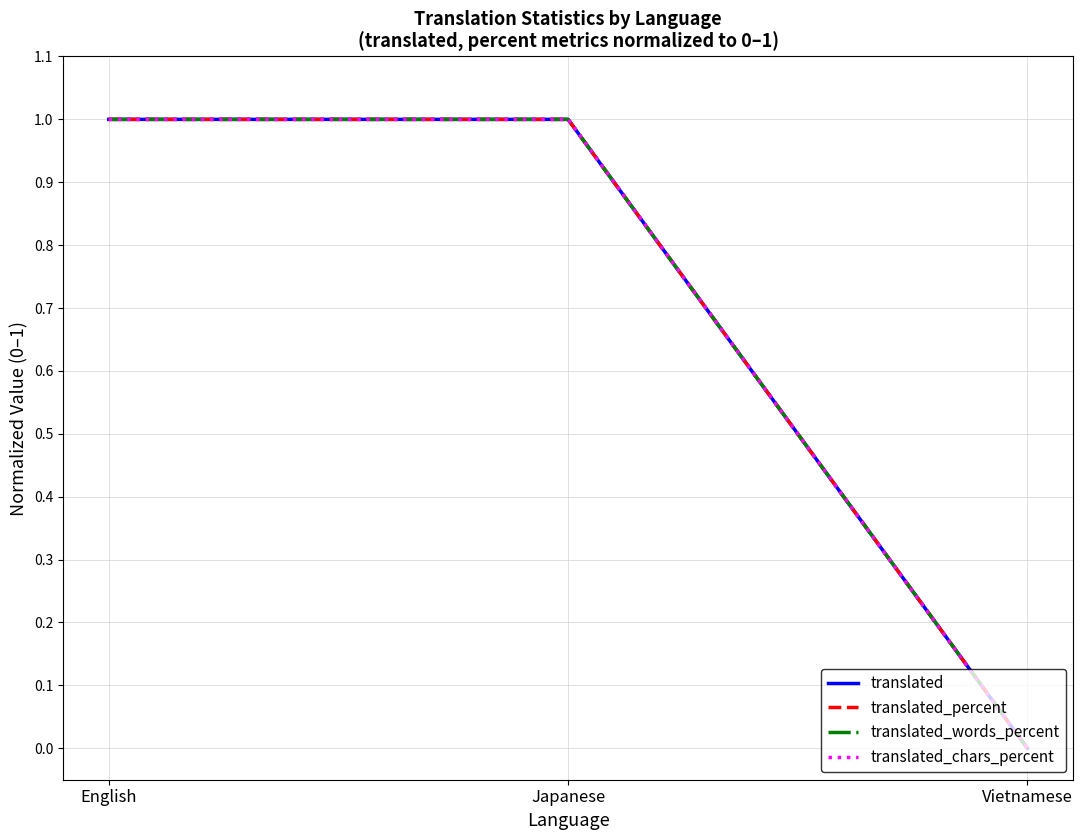

What position from the left is Japanese?

2